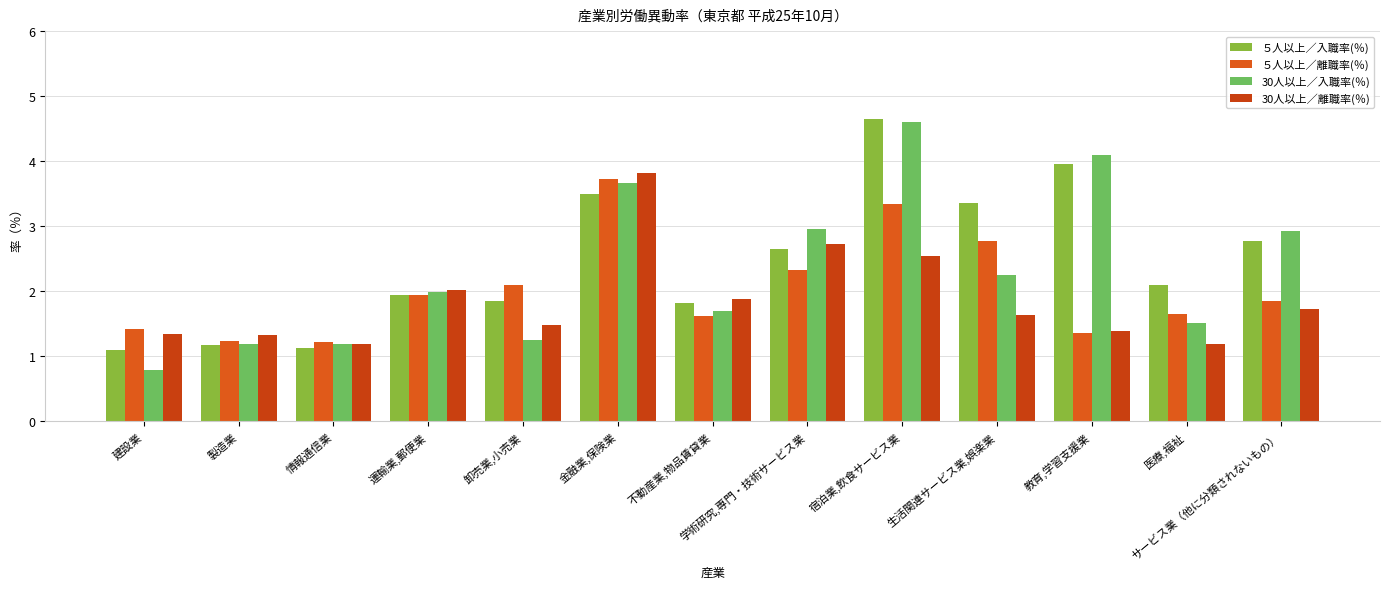

What is the difference between the highest and lowest values at 学術研究,専門・技術サービス業?

0.6